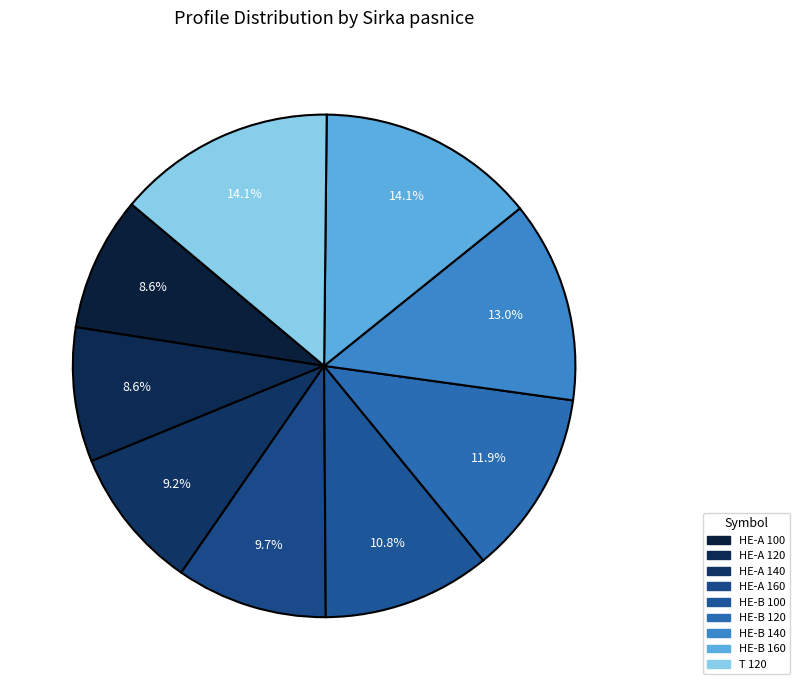

How much of the chart is everything except HE-B 120?

88.1%